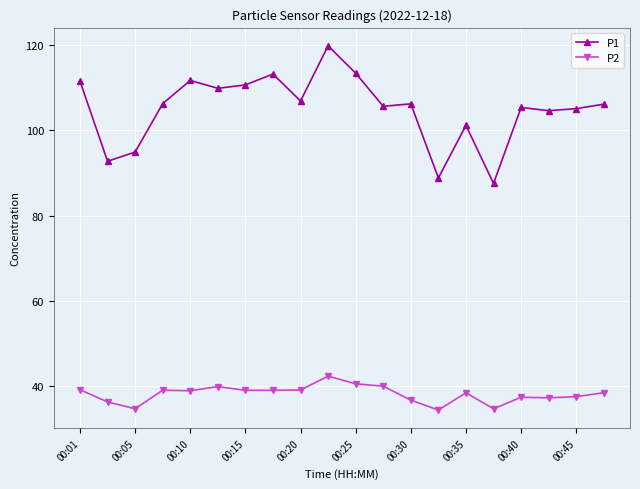

List the series in order of their peak value, lowest first.

P2, P1